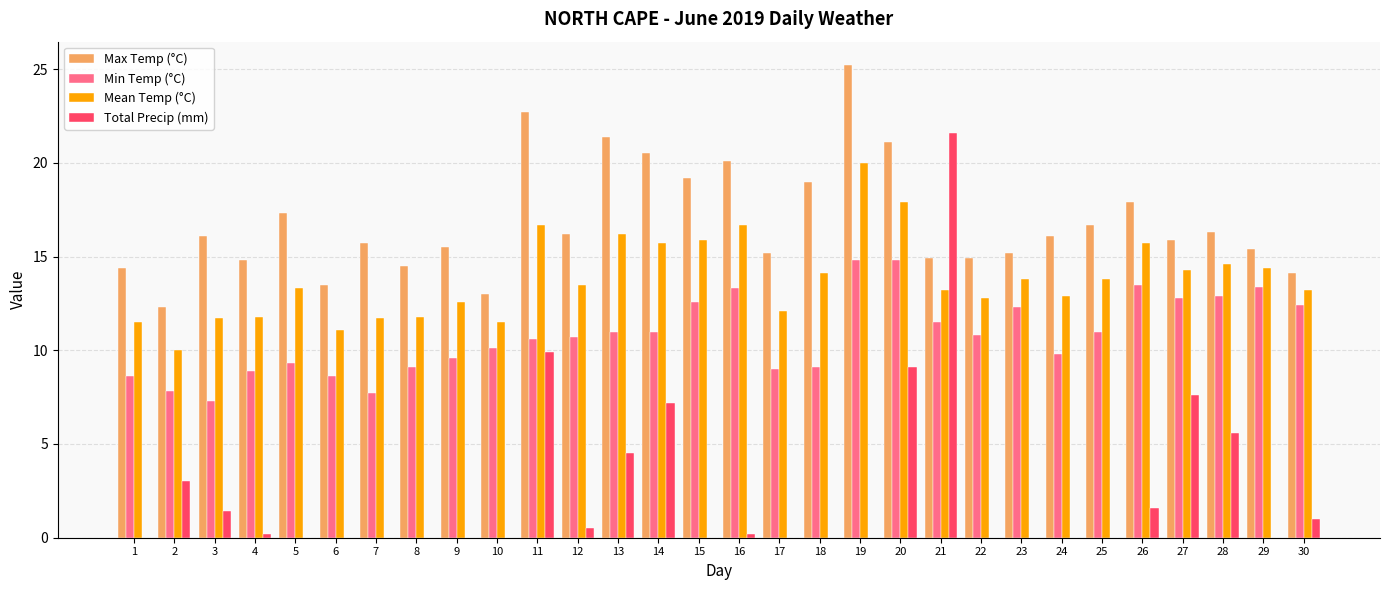

Read the Min Temp (°C) value at 29.

13.4